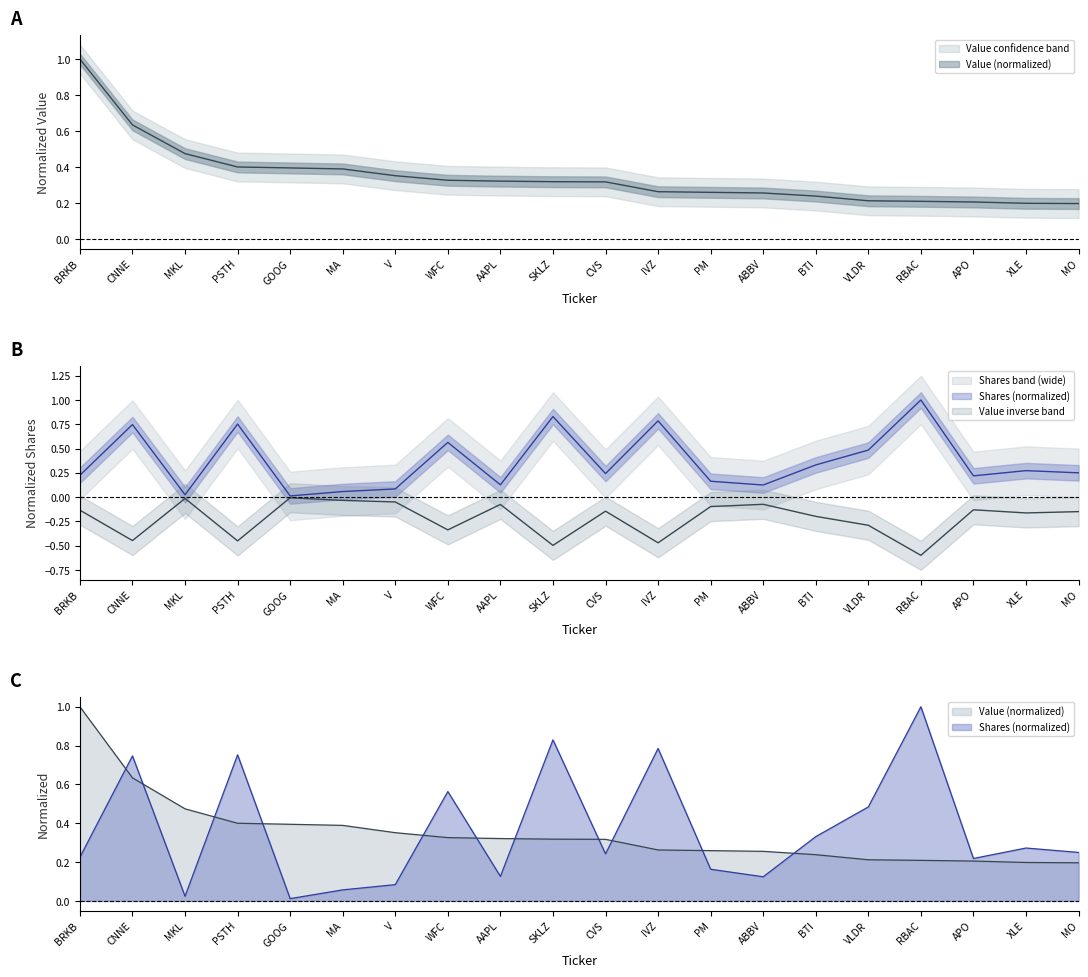

At which category is the sum across all series the highest?

CNNE